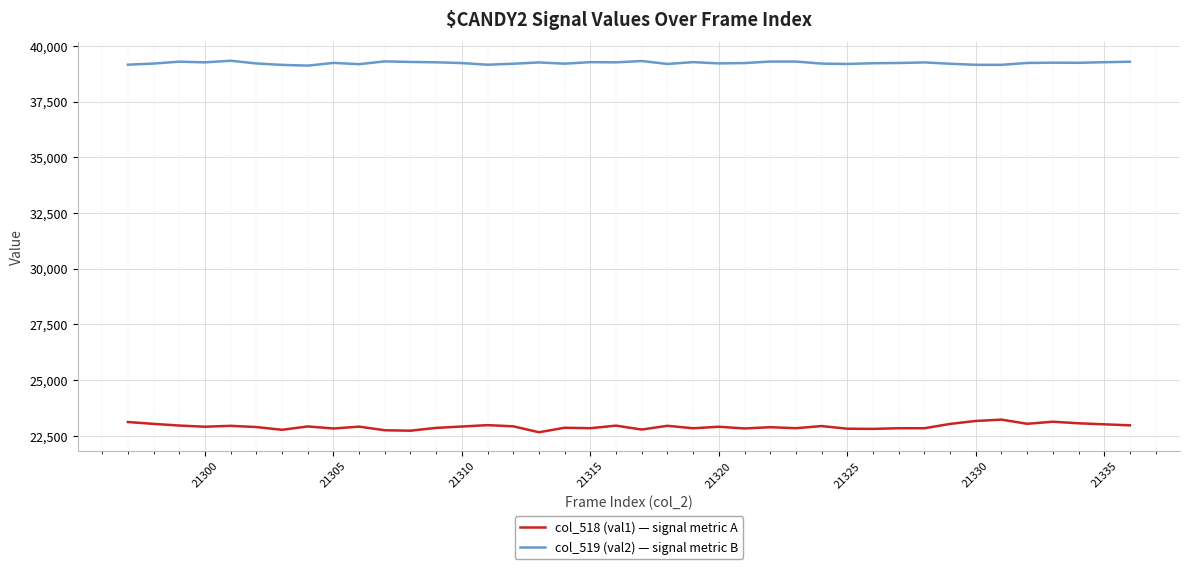

At how many categories does at least one series exceed 31177?

40